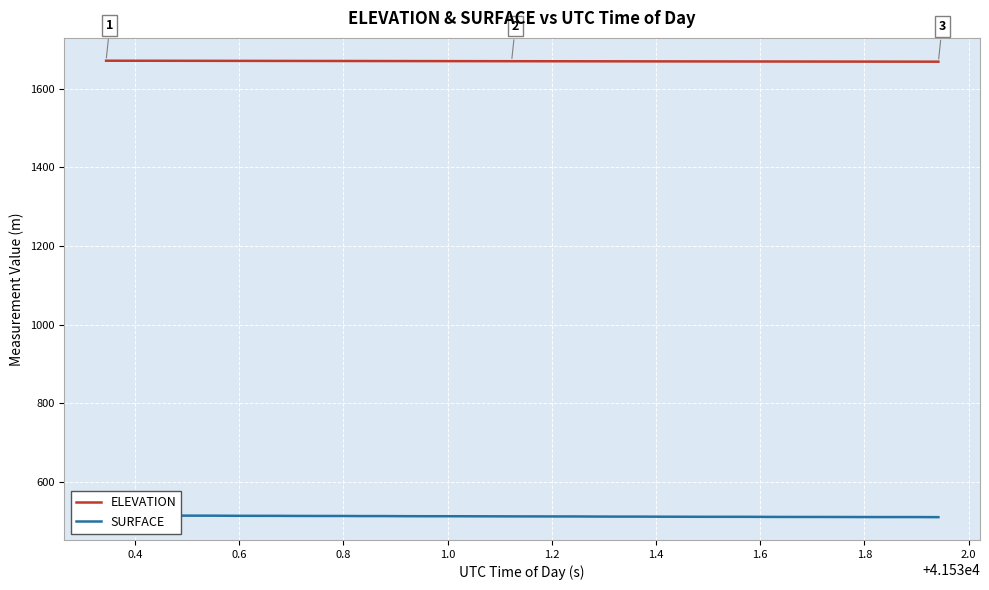

True or false: ELEVATION and SURFACE intersect in this chart.

False